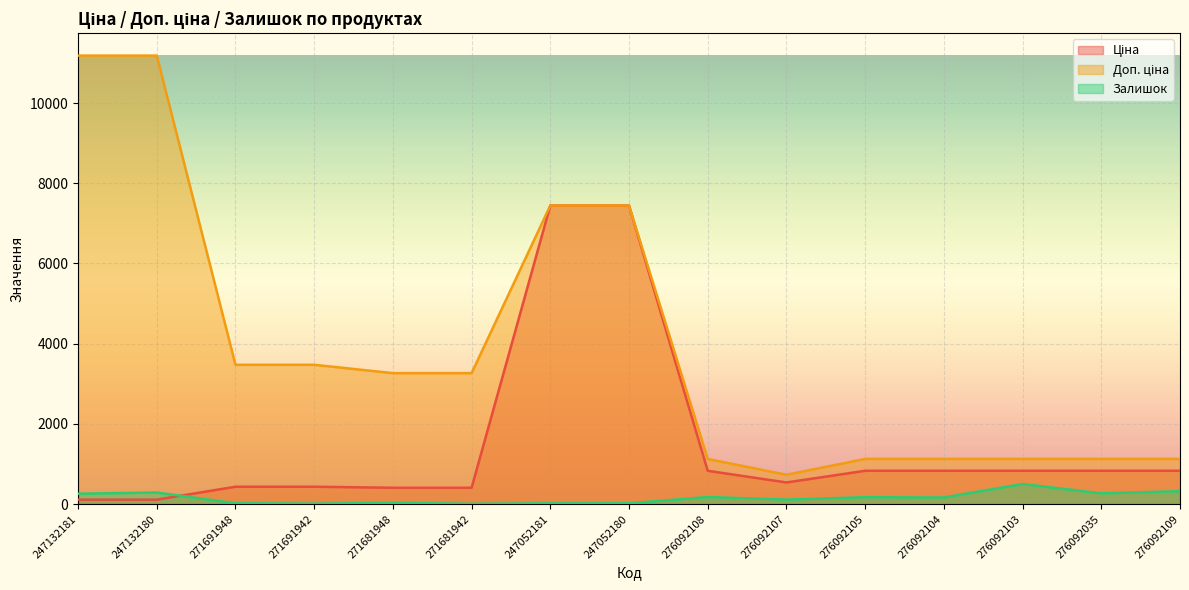

Reading right to left, what are all the values shown in this chart?

Ціна: 276092109=831.5	276092035=831.5	276092103=831.5	276092104=831.5	276092105=831.5	276092107=540.5	276092108=831.5	247052180=7444.6	247052181=7444.6	271681942=408.2	271681948=408.2	271691942=434.3	271691948=434.3	247132180=111.8	247132181=111.8
Доп. ціна: 276092109=1126.7	276092035=1126.7	276092103=1126.7	276092104=1126.7	276092105=1126.7	276092107=732.0	276092108=1126.7	247052180=7444.6	247052181=7444.6	271681942=3265.8	271681948=3265.8	271691942=3474.1	271691948=3474.1	247132180=11182.0	247132181=11182.0
Залишок: 276092109=323.0	276092035=269.0	276092103=502.0	276092104=166.0	276092105=173.0	276092107=114.0	276092108=177.0	247052180=21.0	247052181=20.0	271681942=10.0	271681948=30.0	271691942=13.0	271691948=22.0	247132180=290.0	247132181=260.0